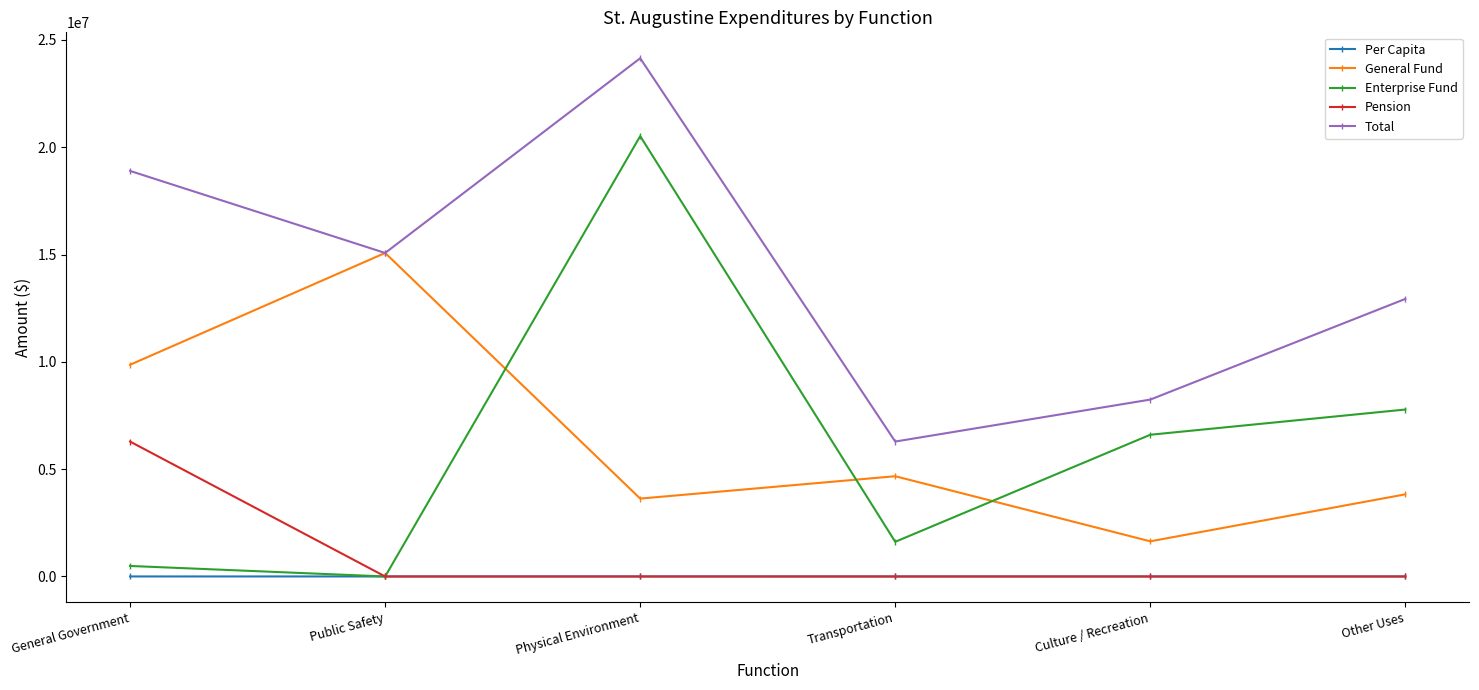

At General Government, list the series in order from smallest to largest.

Per Capita, Enterprise Fund, Pension, General Fund, Total